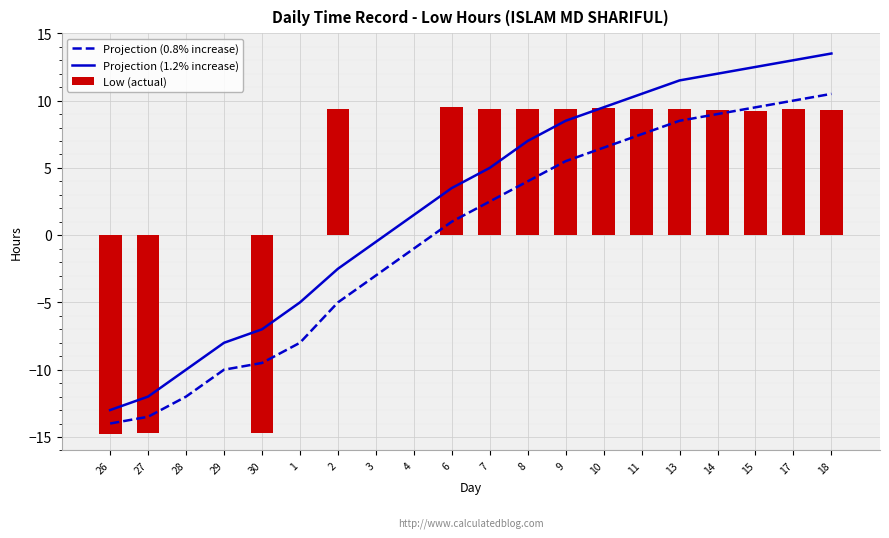

How many series are shown in this chart?

3